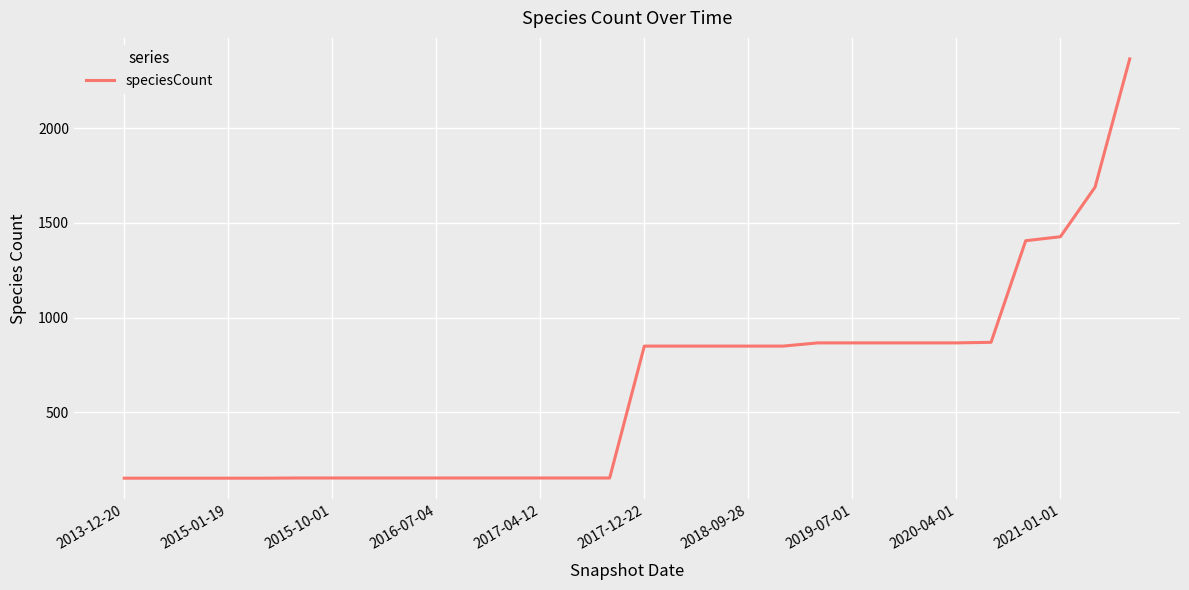

What is the smallest value displayed?

151